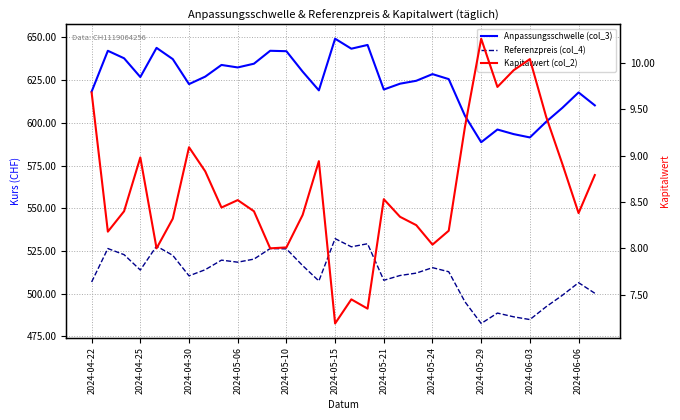

Reading left to right, what are all the values shown in this chart?

Anpassungsschwelle (col_3): 618.3	642.2	637.8	626.8	643.9	637.3	622.7	627.1	633.9	632.4	634.6	642.2	642.0	630.0	619.0	649.3	643.4	645.6	619.5	622.9	624.6	628.5	625.6	604.1	588.6	596.1	593.4	591.5	600.6	608.8	617.8	610.2
Referenzpreis (col_4): 506.8	526.4	522.8	513.8	527.8	522.4	510.4	514.0	519.6	518.4	520.2	526.4	526.2	516.4	507.4	532.2	527.4	529.2	507.8	510.6	512.0	515.2	512.8	495.2	482.5	488.6	486.4	484.8	492.3	499.0	506.4	500.2
Kapitalwert (col_2): 9.7	8.2	8.4	9.0	8.0	8.3	9.1	8.8	8.4	8.5	8.4	8.0	8.0	8.4	8.9	7.2	7.5	7.3	8.5	8.3	8.2	8.0	8.2	9.3	10.3	9.7	9.9	10.0	9.4	8.9	8.4	8.8